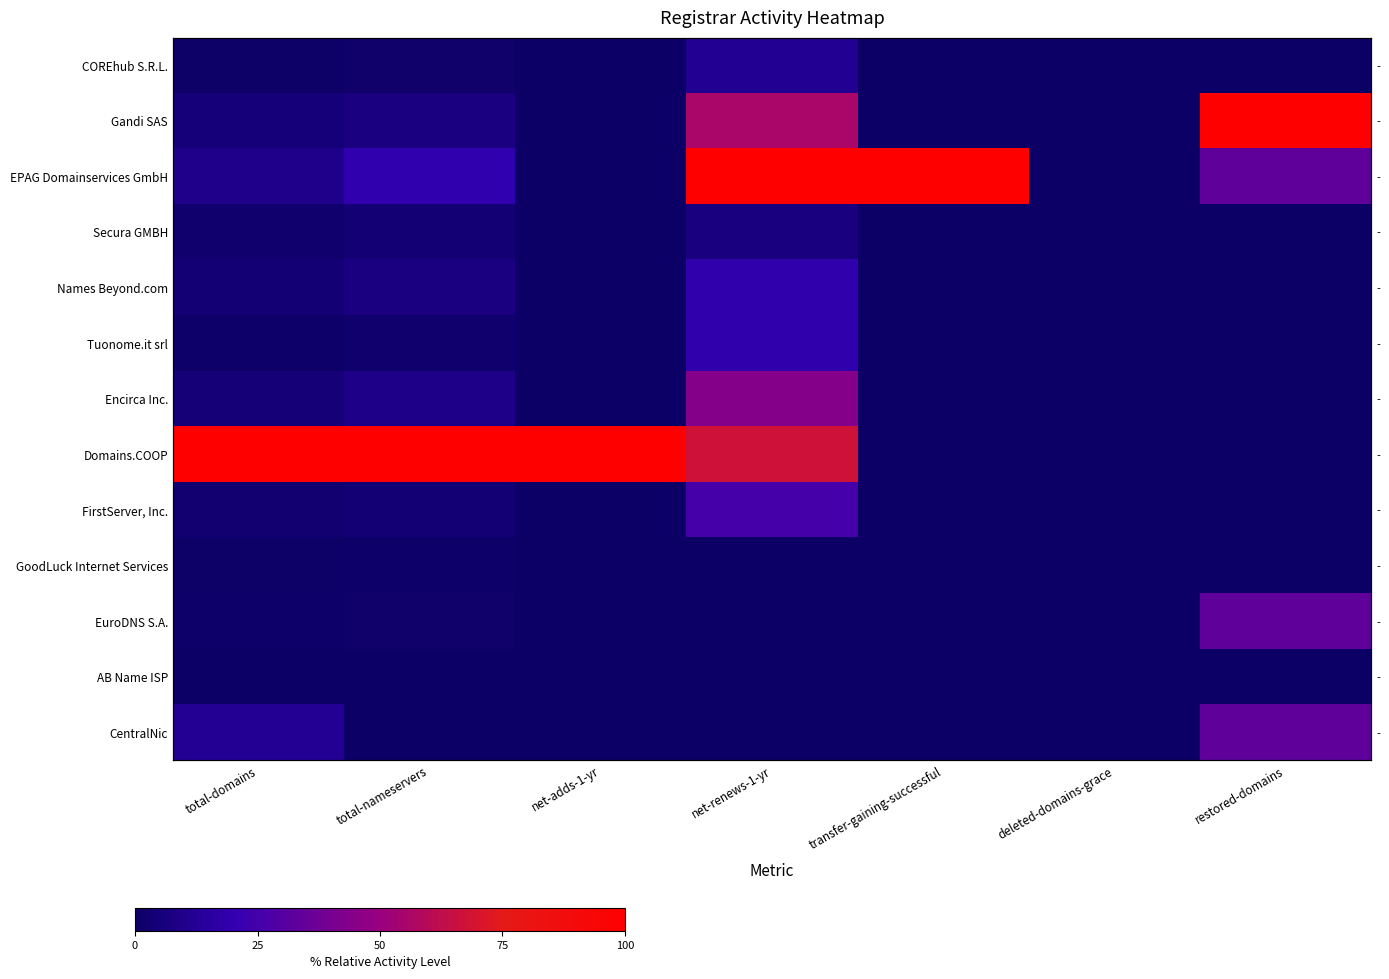

What is the maximum value for GoodLuck Internet Services?

1.1